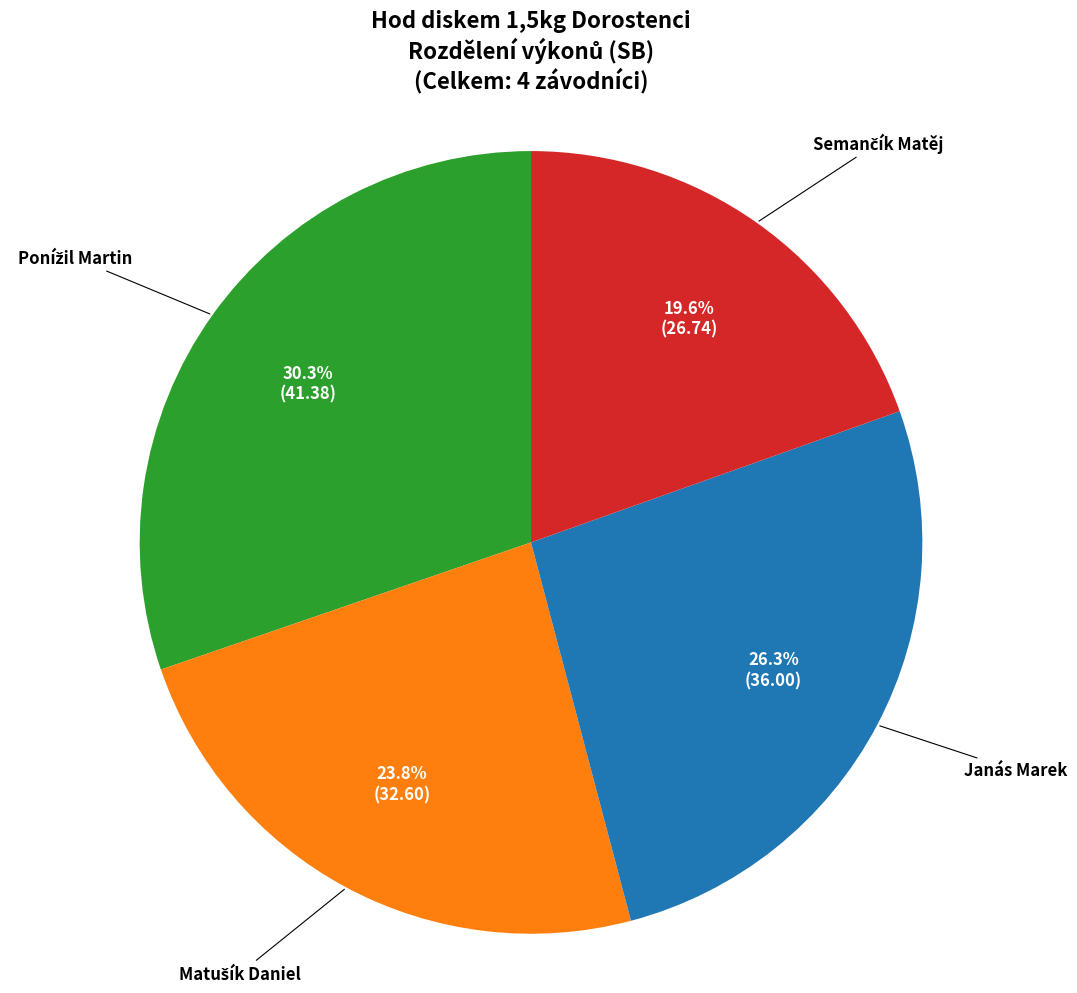

How much of the chart is everything except Janás Marek?

73.7%